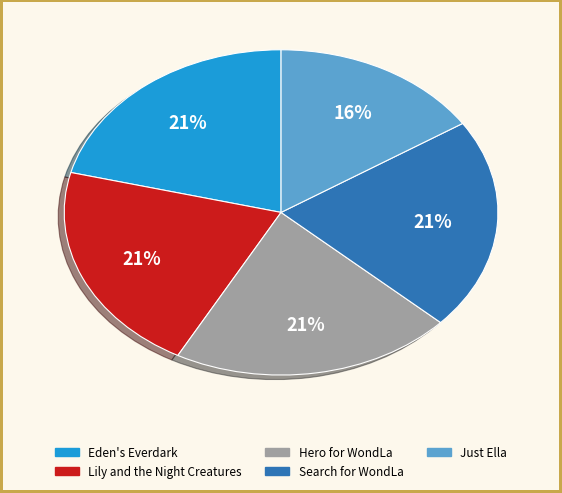

To the nearest percent, what is the difference between the largest and smallest slice percentages?

5%